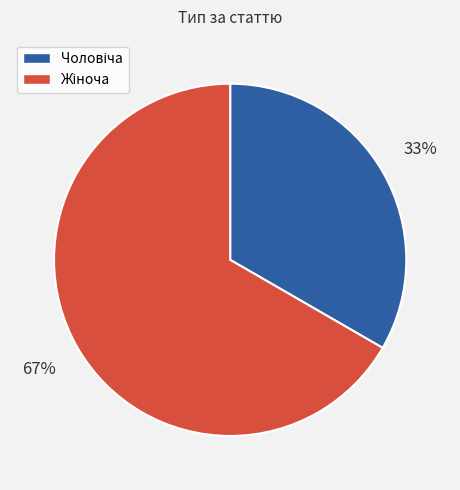

Does any single category account for the majority?

Yes